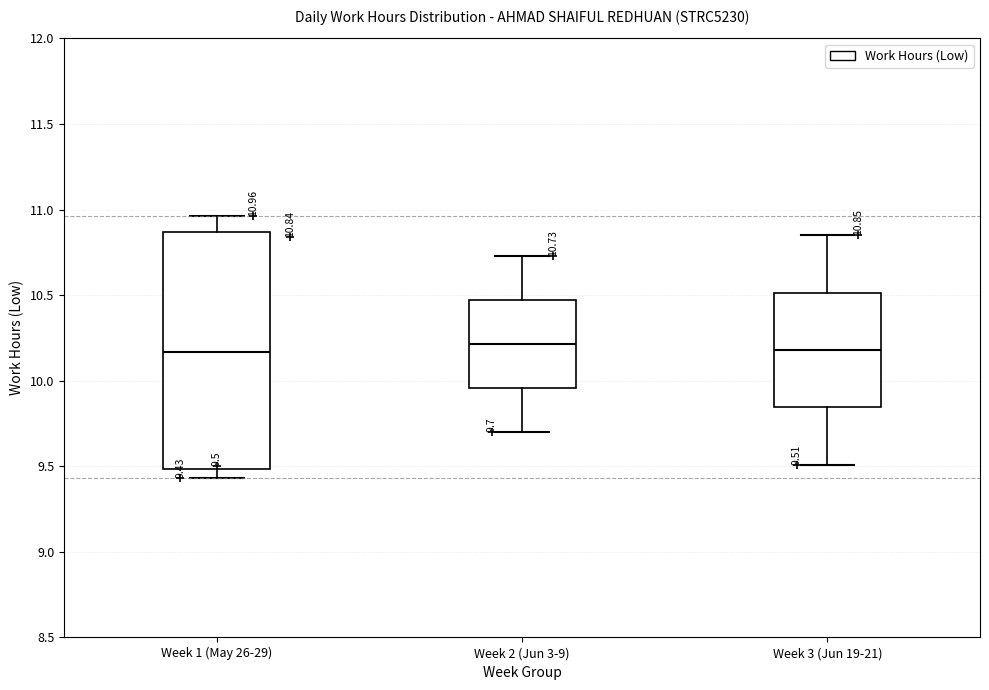

Comparing the boxes themselves (not the whiskers), which one is the tallest?

Week 1 (May 26-29)